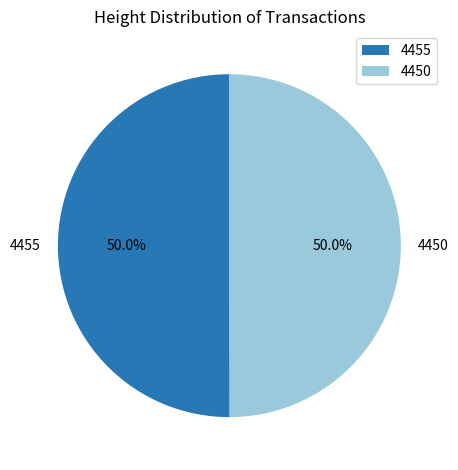

Approximately how many times larger is the value at 4450 compared to 4455?

1.0